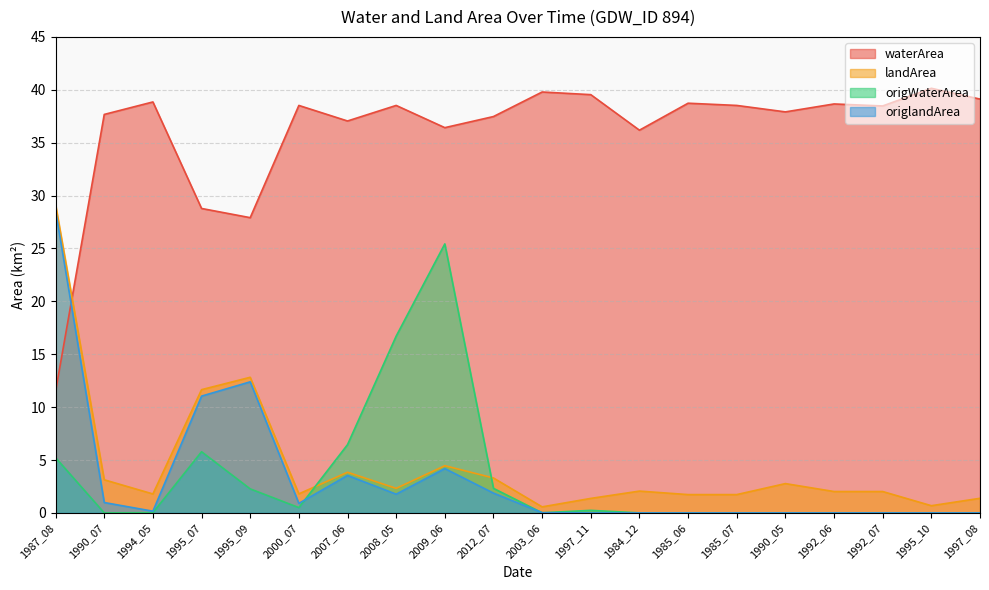

What position from the right is 1984_12?

8